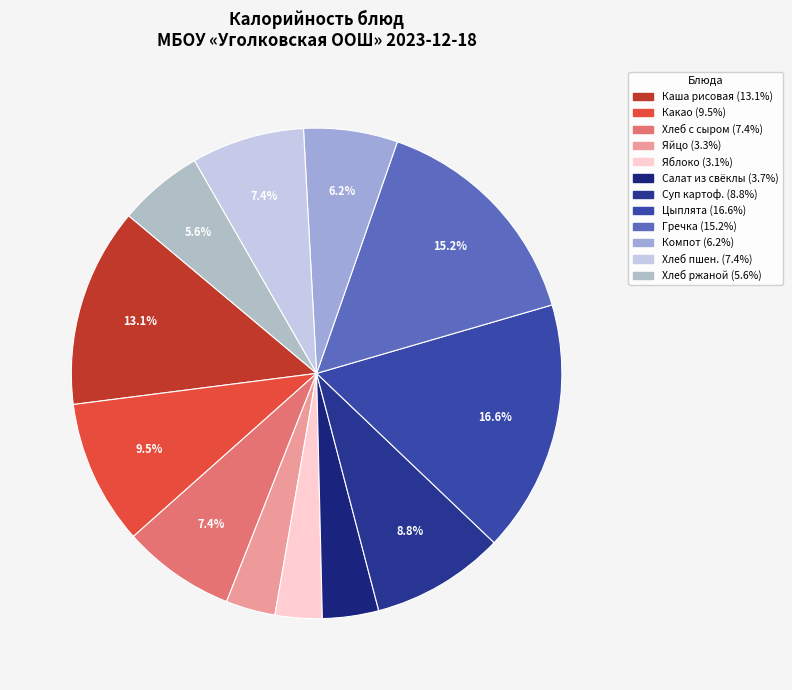

Rank the categories by value from highest to lowest.

Цыплята тушенные в соусе, Каша рассыпчатая (гречка), Каша рисовая молочная, Какао на молоке, Суп картофельный с рыбными консервами, Хлеб пшеничный с сыром, Хлеб пшеничный, Компот из сухофруктов, Хлеб ржаной, Салат из свёклы, Яйцо отварное, Яблоко